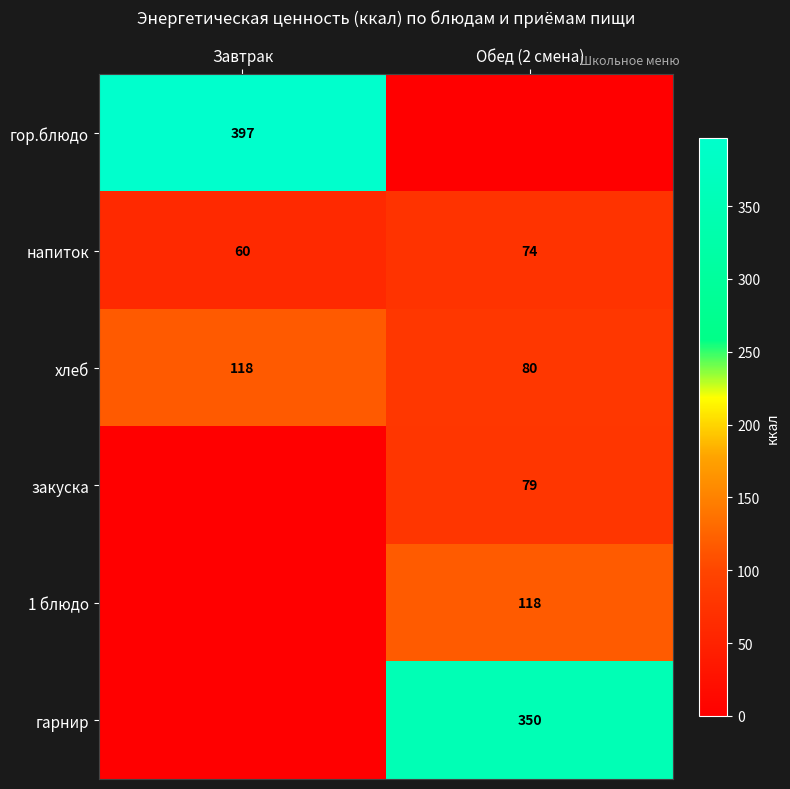

Is it true that 1 блюдо equals 209.2 at Обед (2 смена)?

False